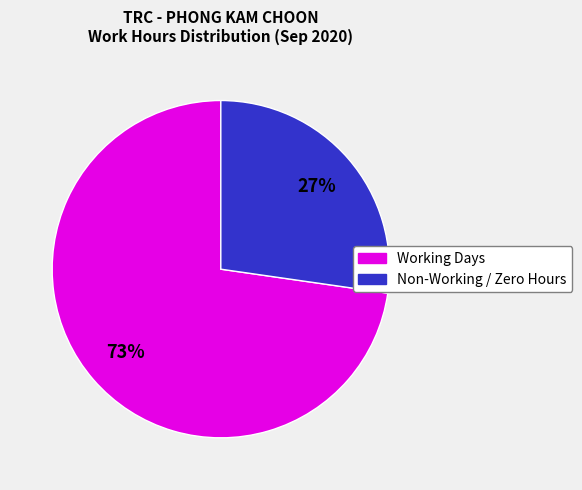

Count the number of slices in the pie.

2